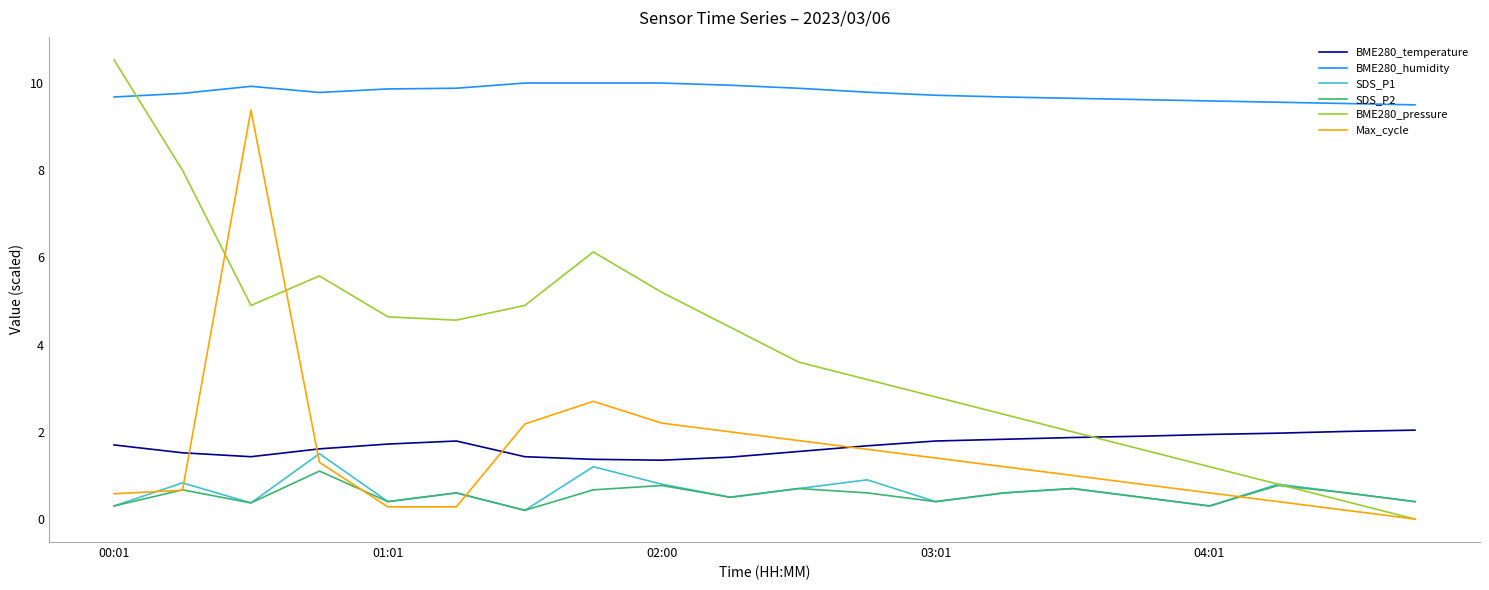

Which series has the widest spread of values?

BME280_pressure